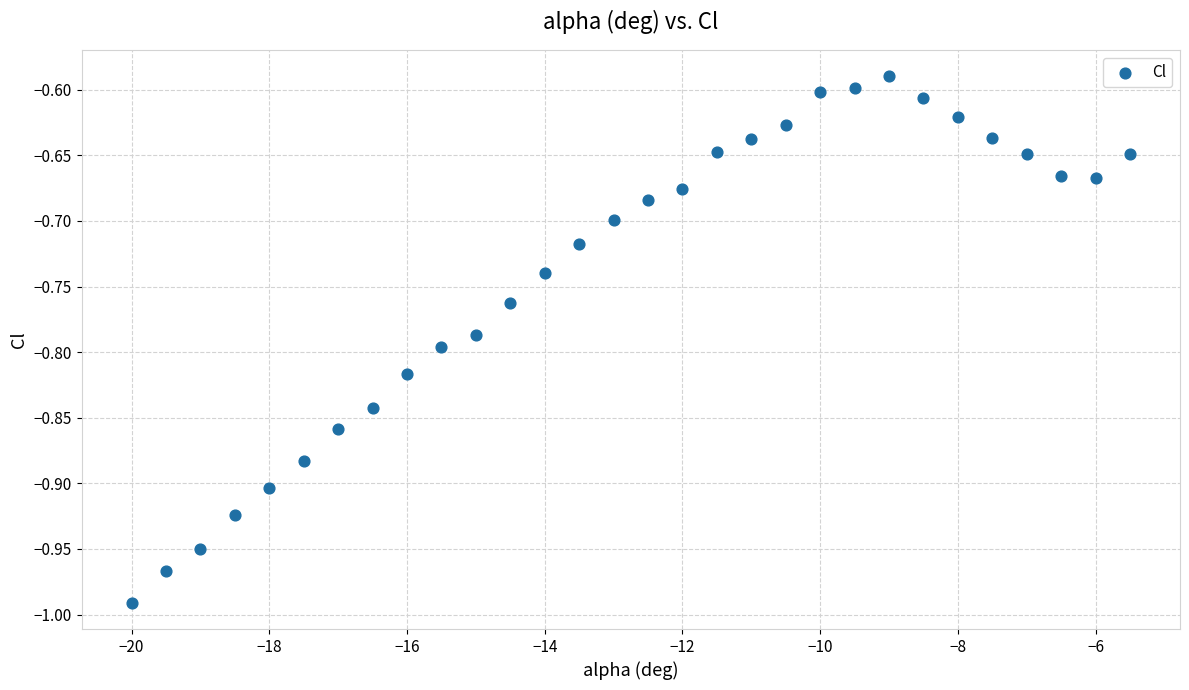

What is the range of X values (max minus min)?

14.5